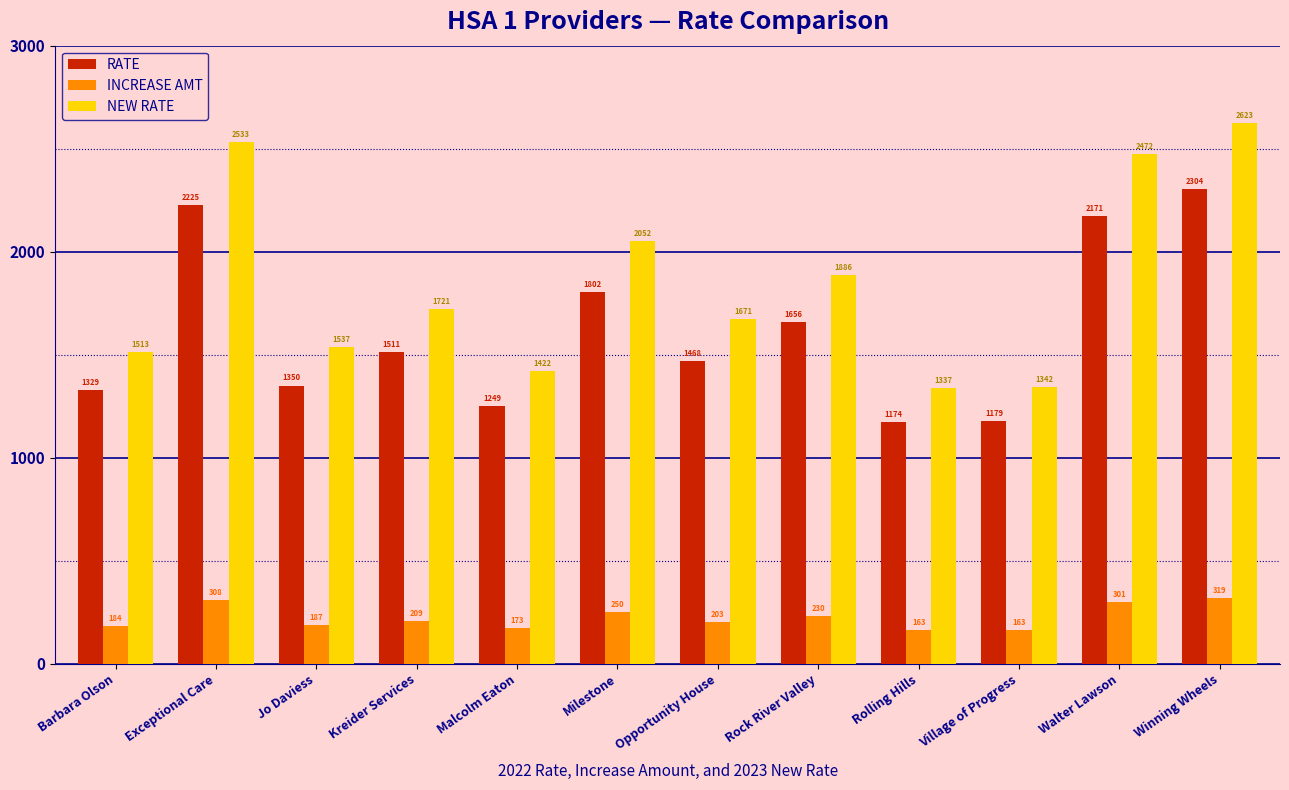

The NEW RATE series shows 2623.1 at Winning Wheels. True or false?

True